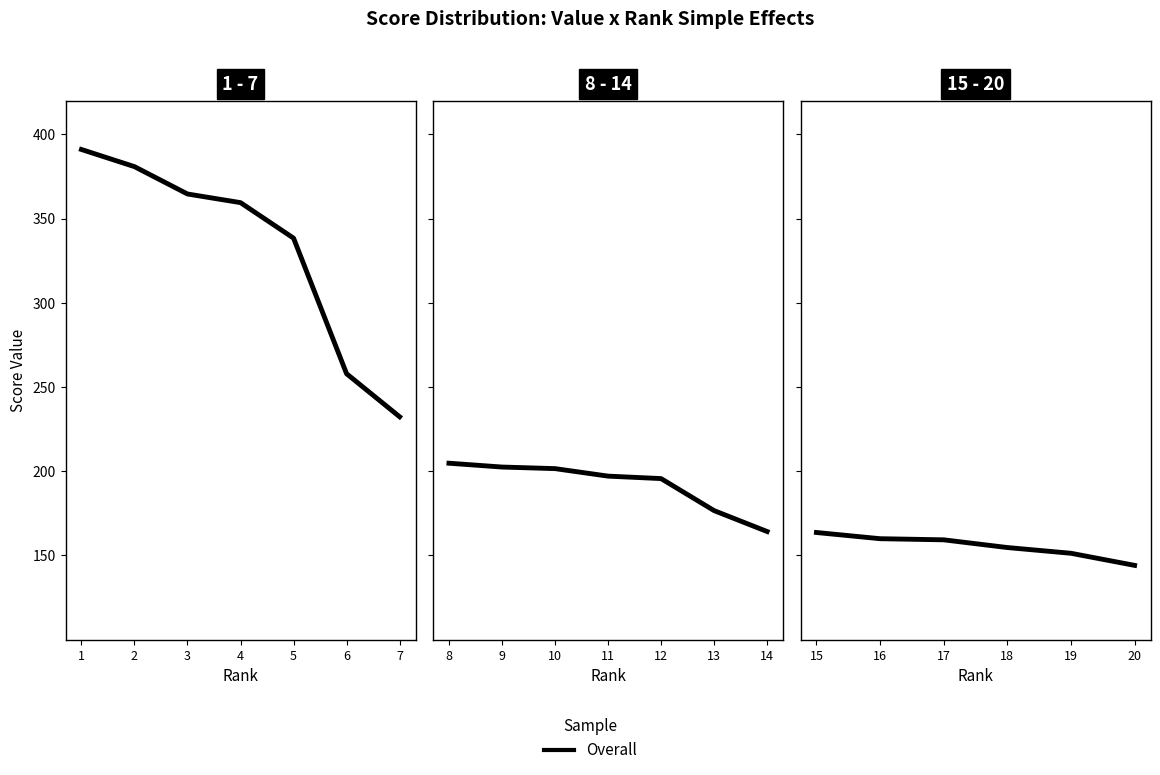

Count the number of data series in this chart.

1